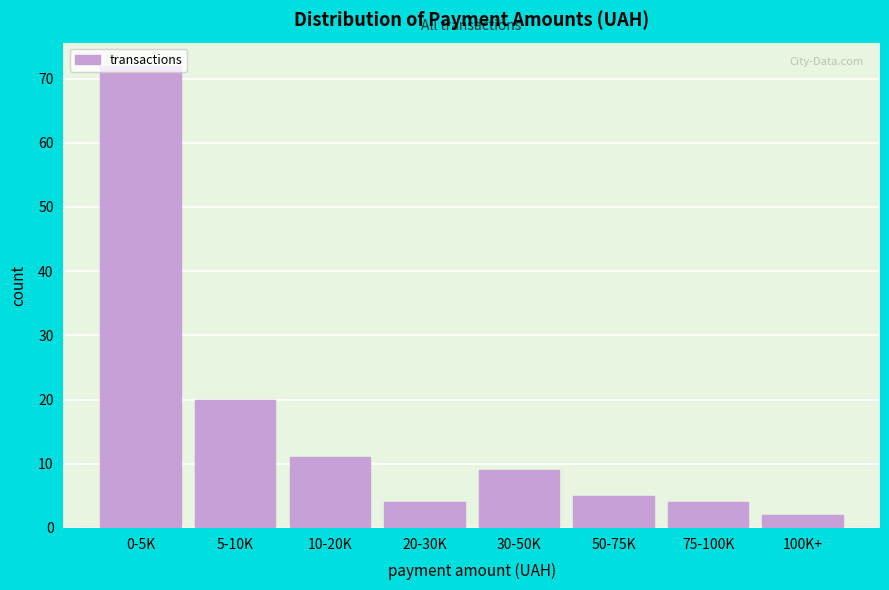

Which has a higher value, 10-20K or 0-5K?

0-5K